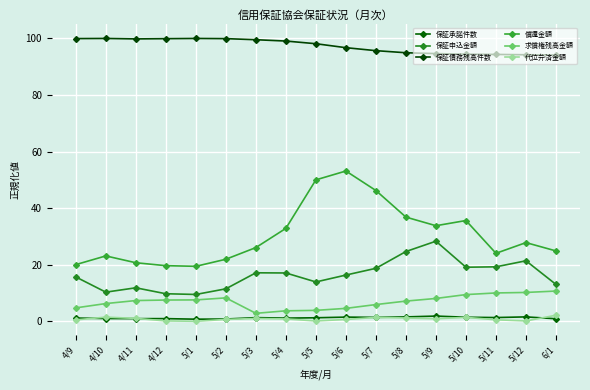

Is this an area chart (filled region under the line)?

No